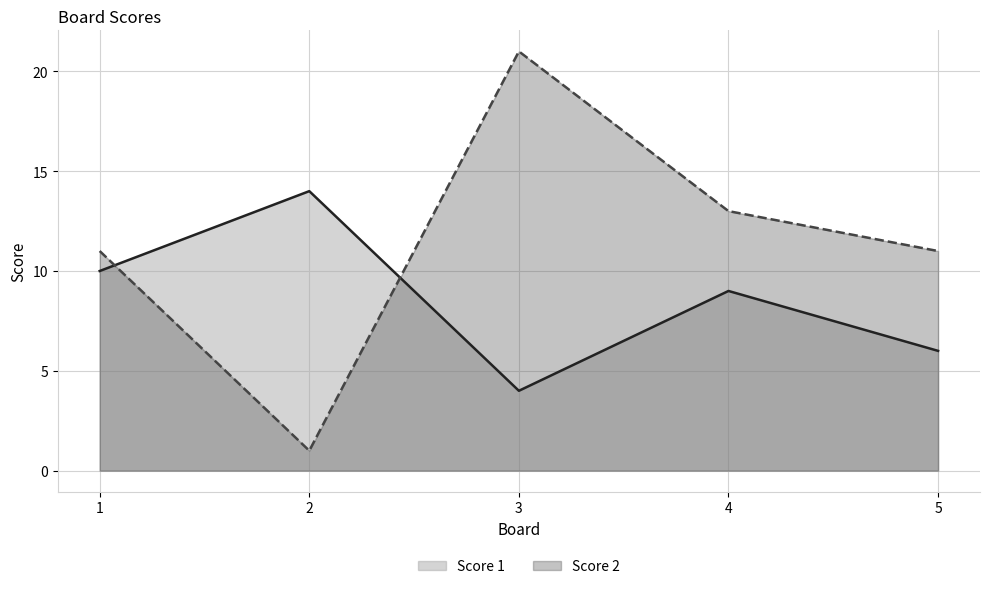

What is the difference between the maximum and minimum values in the Score 1 series?

10